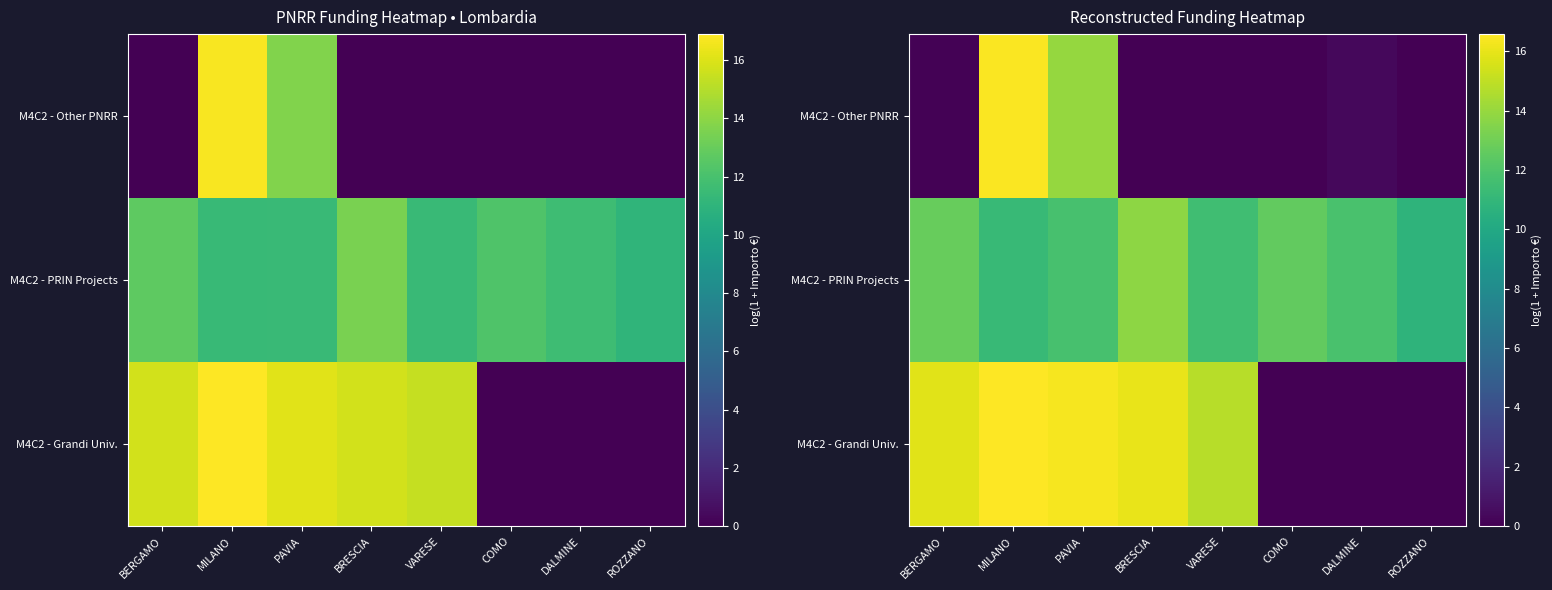

True or false: M4C2 - PRIN Projects has a value of 18.9 at VARESE.

False